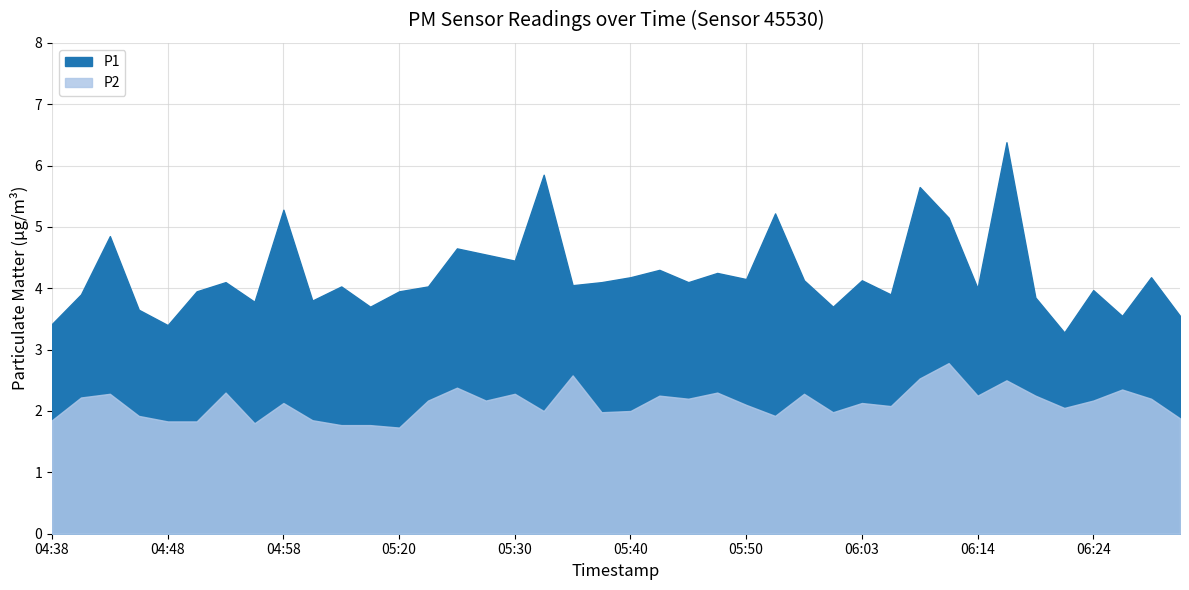

Is it true that P1 equals 3.4 at 04:43?

False